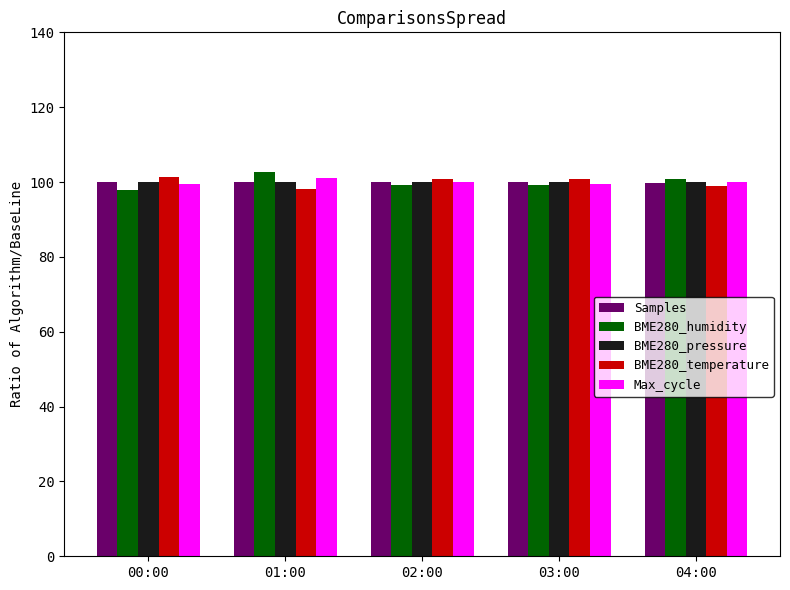

Is the value of BME280_humidity at 00:00 greater than the value of Max_cycle at 02:00?

No